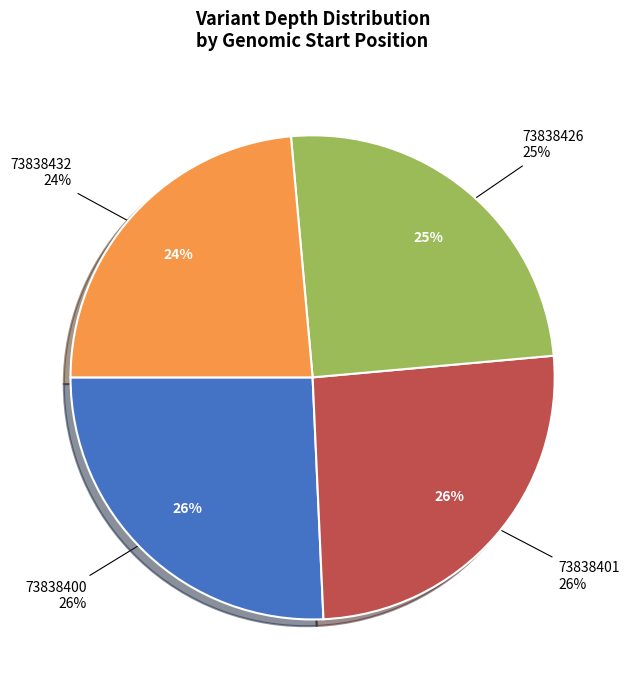

To the nearest percent, what is the difference between the 73838401 and 73838426 slice percentages?

1%